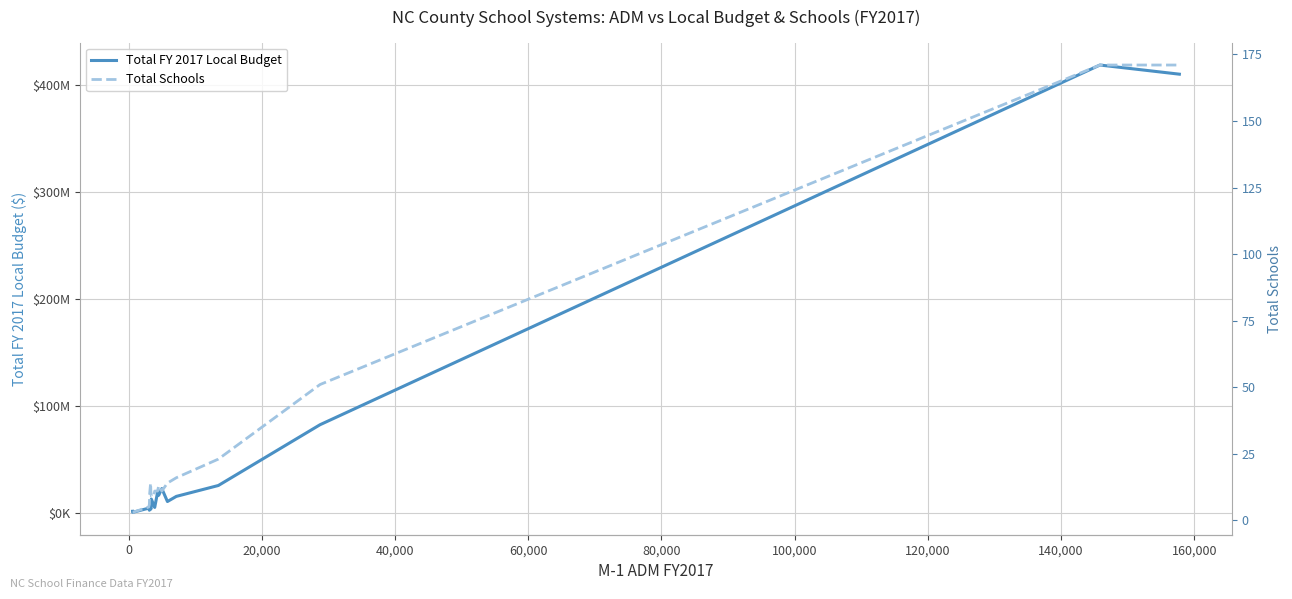

True or false: Total Schools and Total FY 2017 Local Budget cross at least once.

False